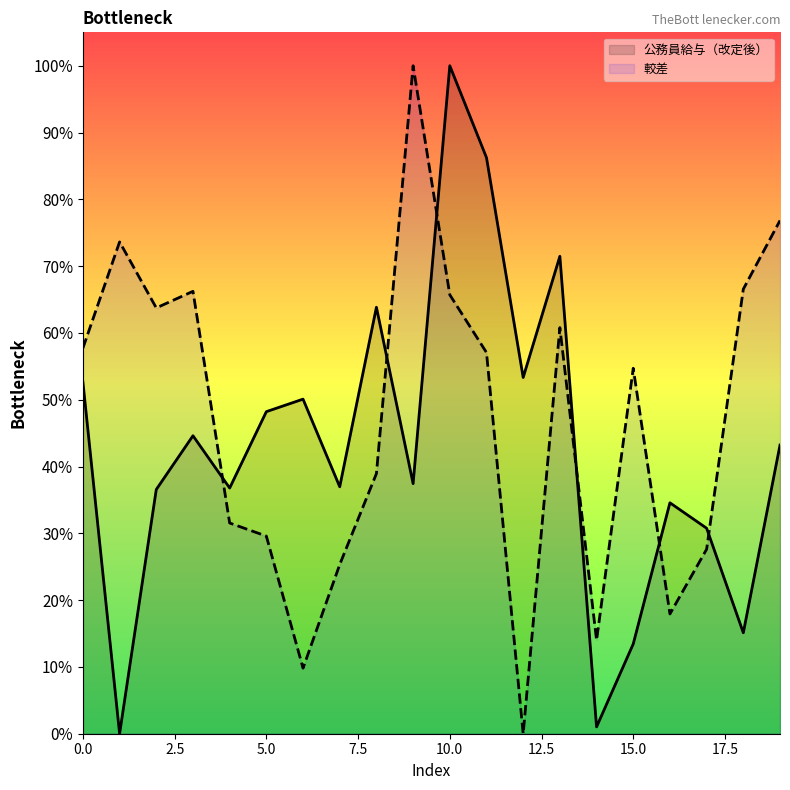

How many values in 較差 are above zero?

19